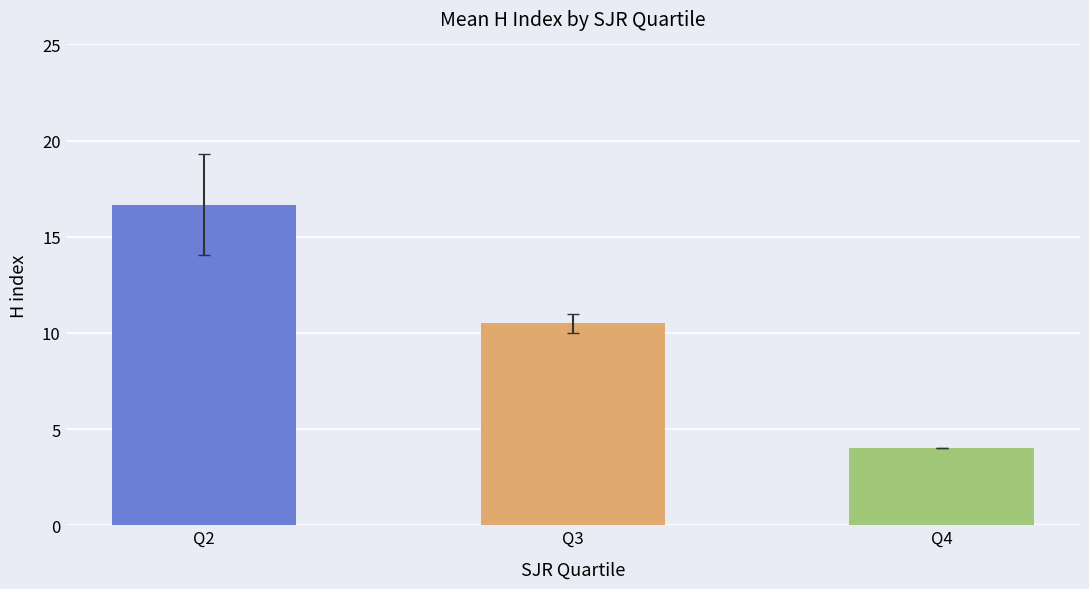

At which category does the chart reach its minimum across all series?

Q4